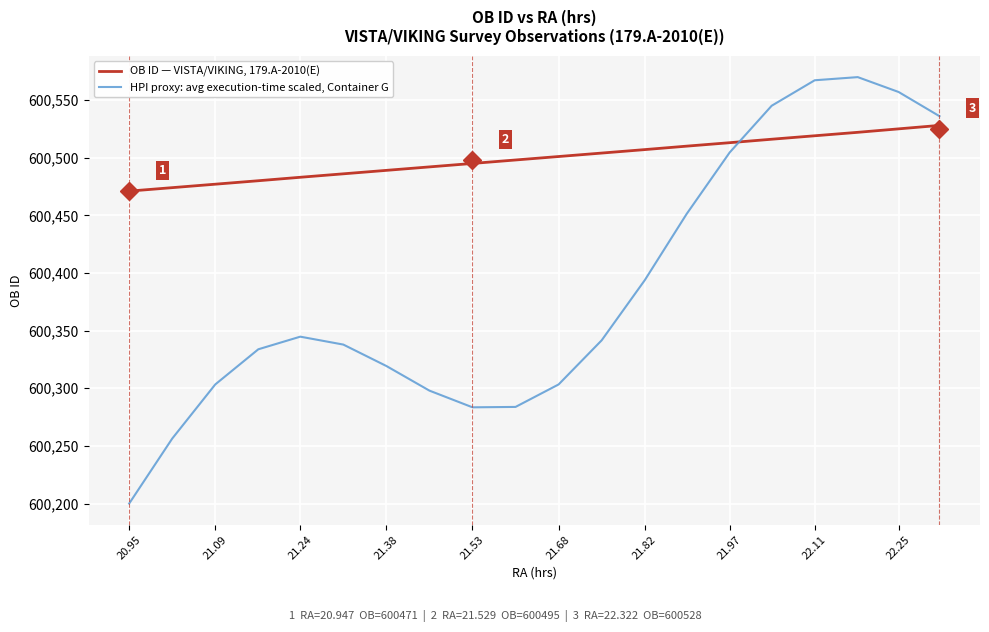

Which series has the largest total across all categories?

OB ID — VISTA/VIKING, 179.A-2010(E)